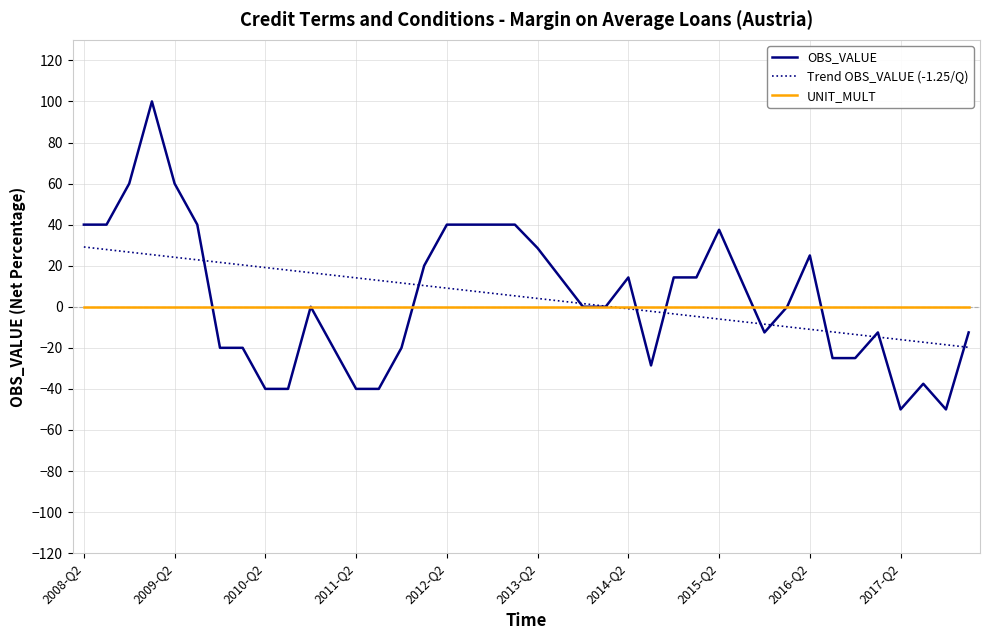

What is the greatest value displayed?

100.0